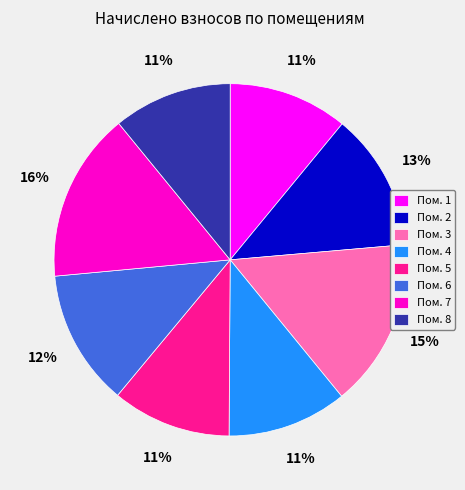

Does Пом. 8 account for over 50% of the chart?

No